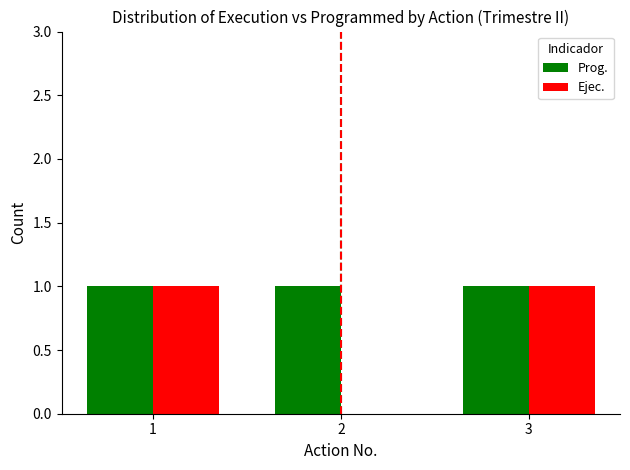

Between 1 and 2, which series saw the biggest shift?

Ejec.